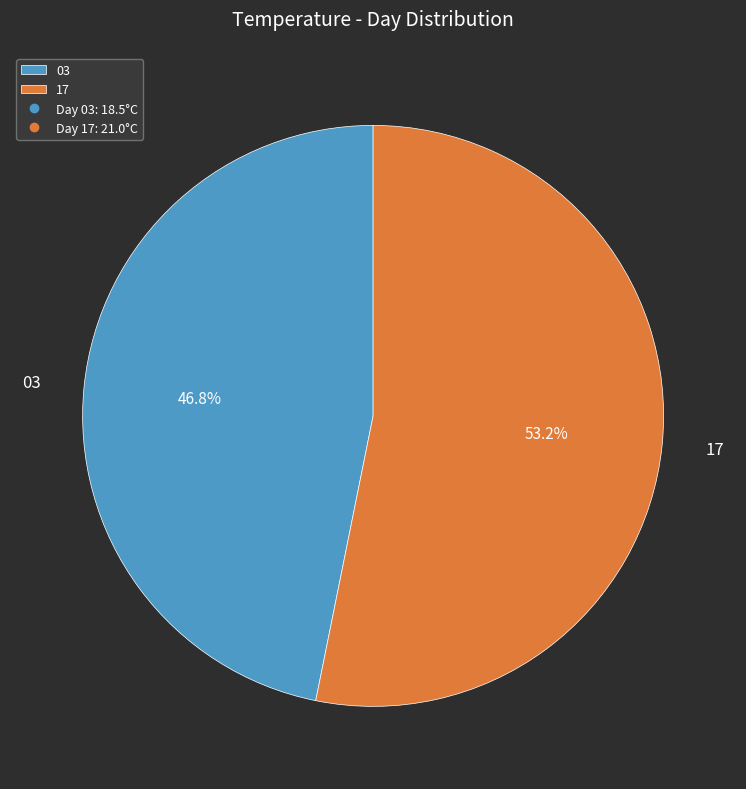

Which slice is the largest?

17